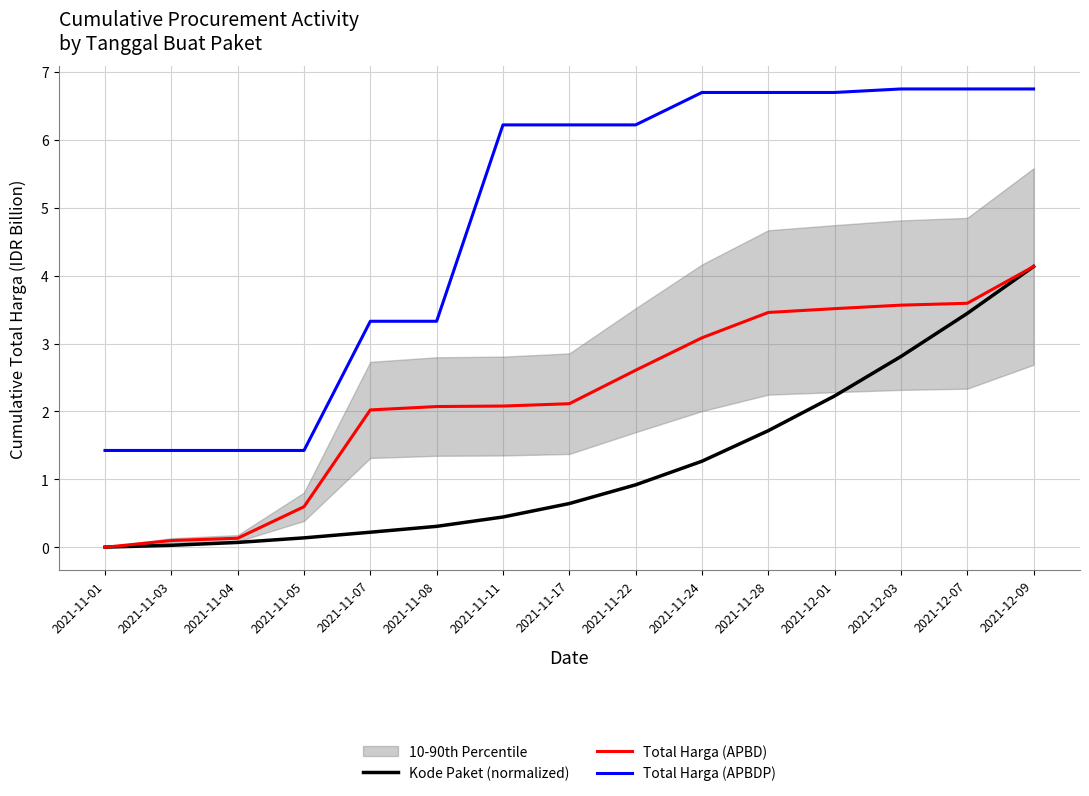

List the series in order of their overall mean, lowest first.

Kode Paket (normalized), Total Harga (APBD), Total Harga (APBDP)